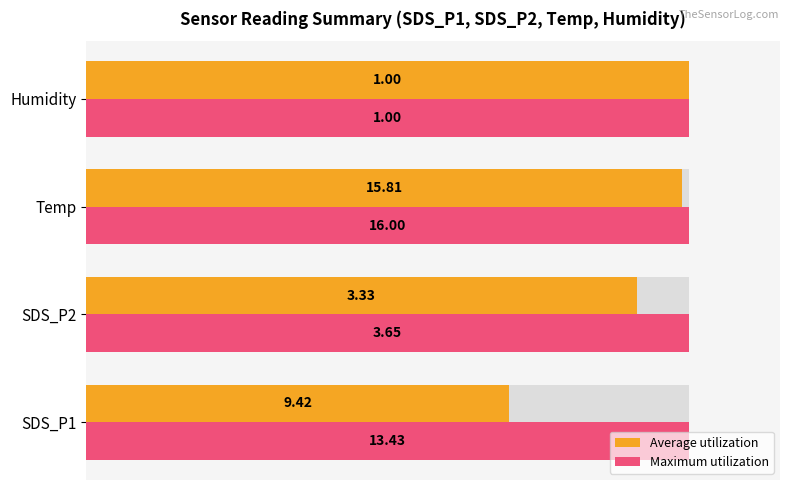

What are all the series names shown in the legend?

Average utilization, Maximum utilization